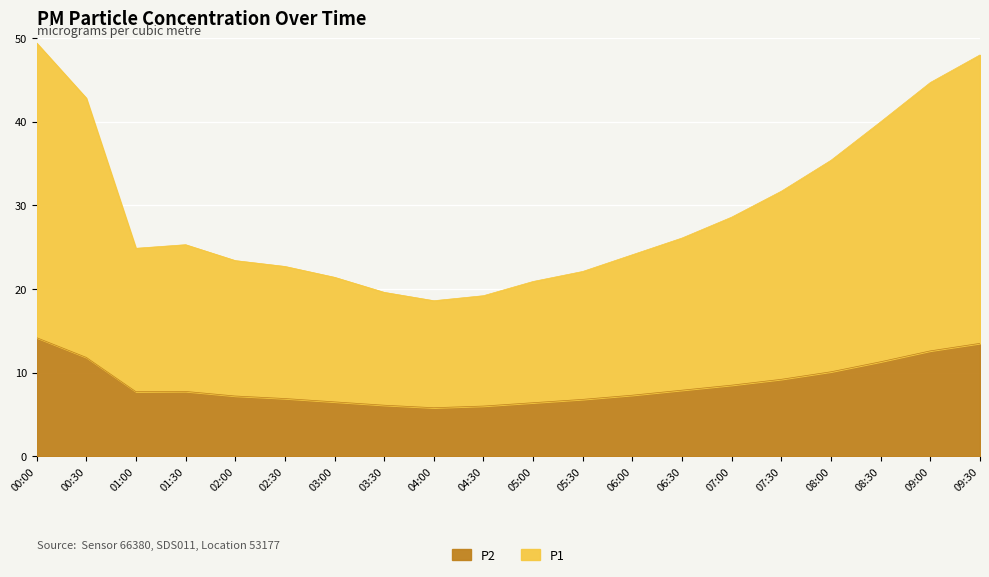

List the labels in order of P2 value, smallest first.

04:00, 04:30, 03:30, 05:00, 03:00, 05:30, 02:30, 02:00, 06:00, 01:00, 01:30, 06:30, 07:00, 07:30, 08:00, 08:30, 00:30, 09:00, 09:30, 00:00